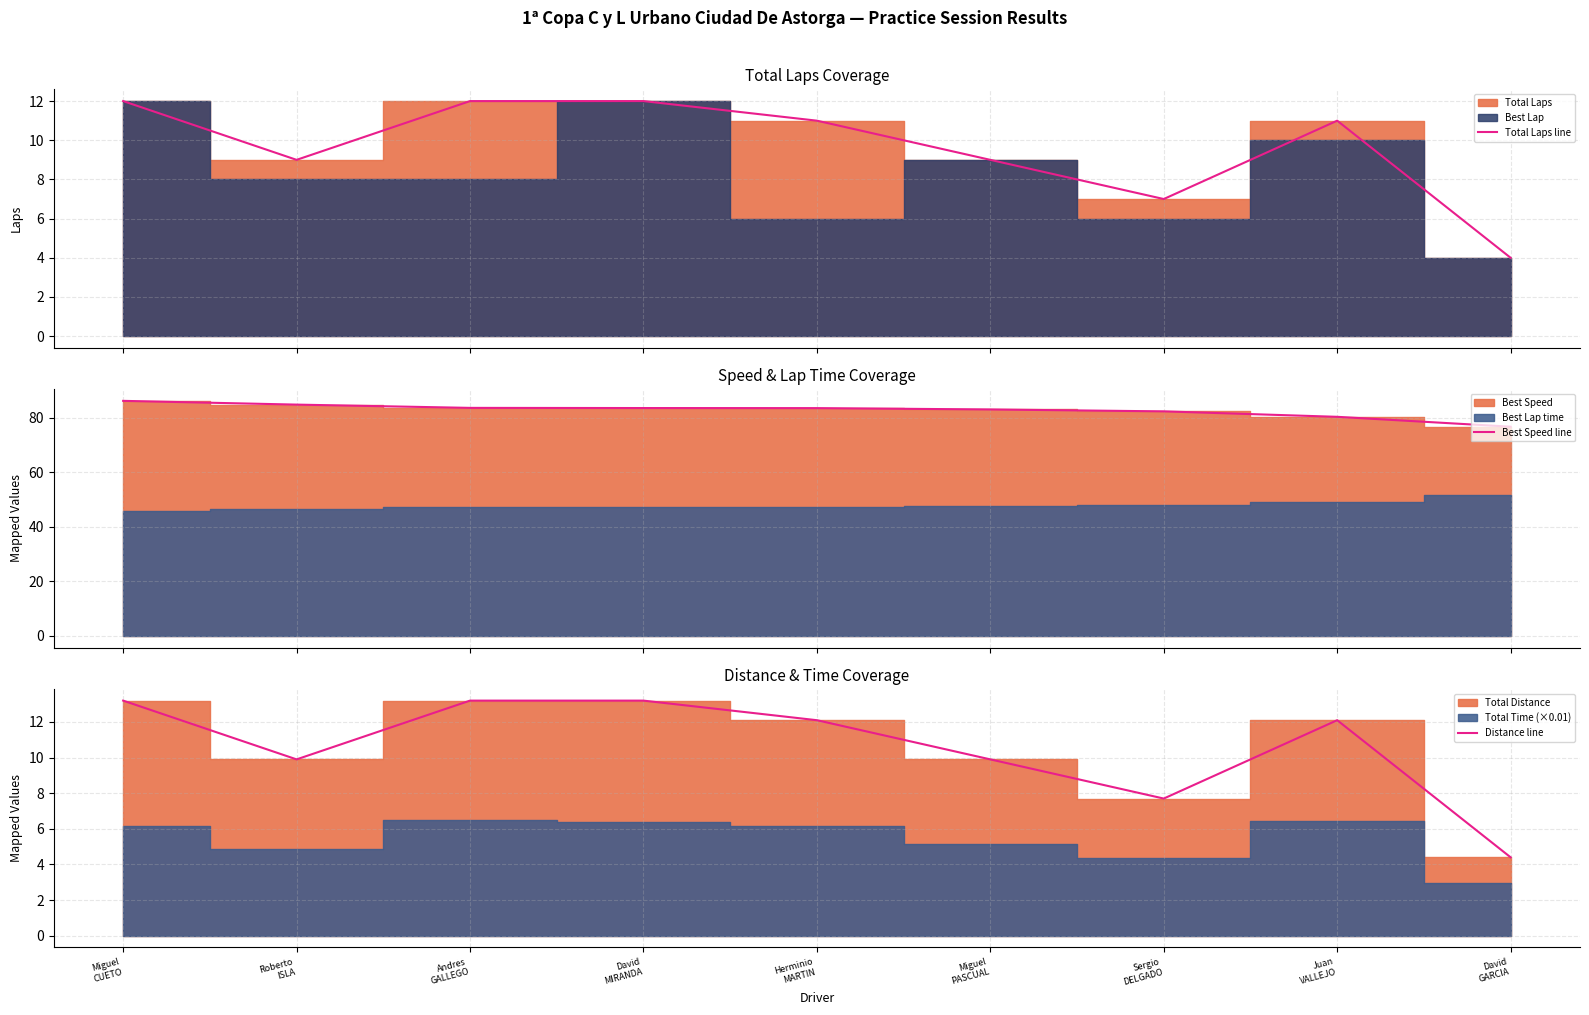

Reading left to right, what are all the values shown in this chart?

Total Laps line: Miguel
CUETO=12.0	Roberto
ISLA=9.0	Andres
GALLEGO=12.0	David
MIRANDA=12.0	Herminio
MARTIN=11.0	Miguel
PASCUAL=9.0	Sergio
DELGADO=7.0	Juan
VALLEJO=11.0	David
GARCIA=4.0
Best Speed line: Miguel
CUETO=86.3	Roberto
ISLA=84.9	Andres
GALLEGO=83.7	David
MIRANDA=83.6	Herminio
MARTIN=83.6	Miguel
PASCUAL=83.1	Sergio
DELGADO=82.4	Juan
VALLEJO=80.4	David
GARCIA=76.8
Distance line: Miguel
CUETO=13.2	Roberto
ISLA=9.9	Andres
GALLEGO=13.2	David
MIRANDA=13.2	Herminio
MARTIN=12.1	Miguel
PASCUAL=9.9	Sergio
DELGADO=7.7	Juan
VALLEJO=12.1	David
GARCIA=4.4